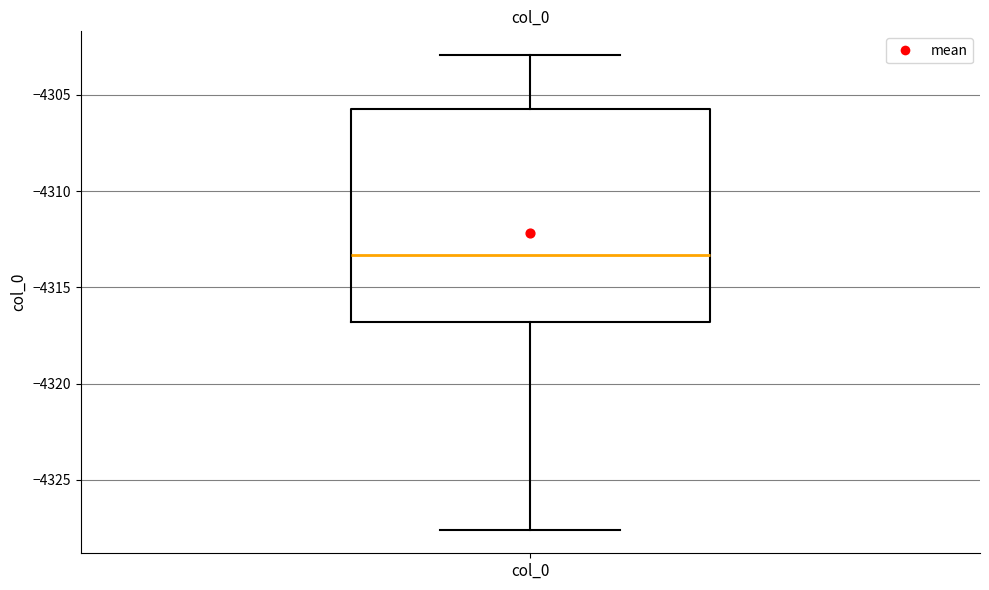

Read this box plot against the y-axis: the position of the median line, the range covered by the box, and the ends of both whiskers. The values are not printed on the chart, so give them approximately, as read against the axis.

median -4313.5, box -4317.0 to -4305.5, whiskers -4327.5 to -4303.0